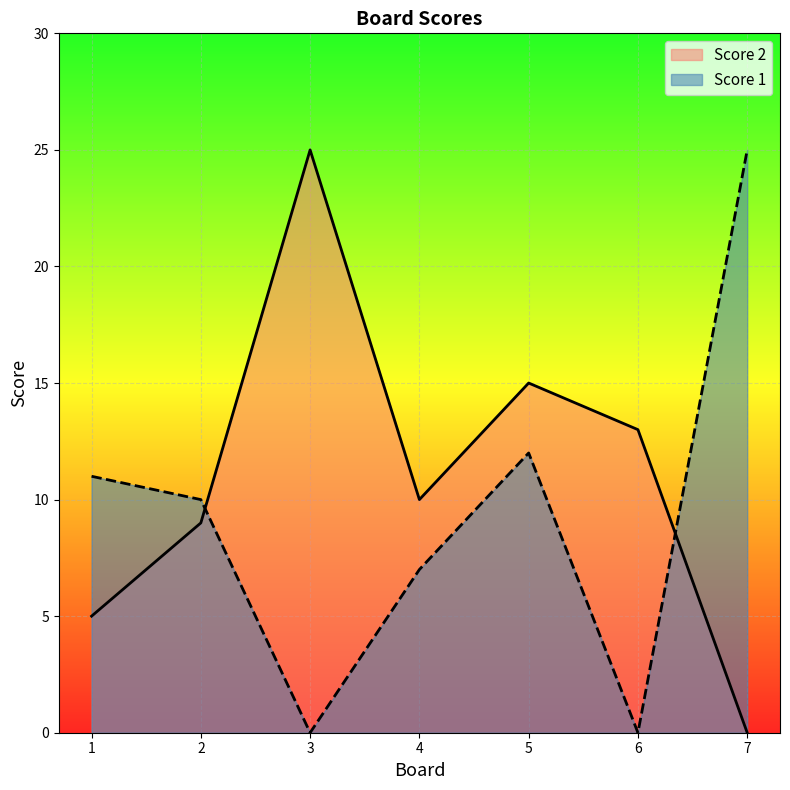

Reading right to left, extract all data points from this chart.

Score 2: 0	13	15	10	25	9	5
Score 1: 25	0	12	7	0	10	11